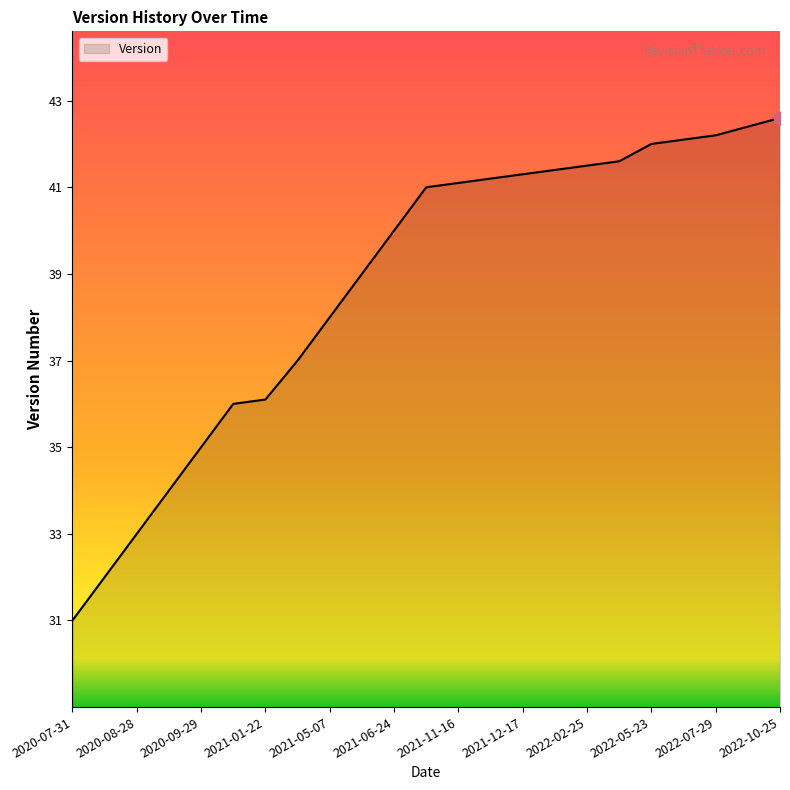

What is the minimum value shown in the chart?

31.0